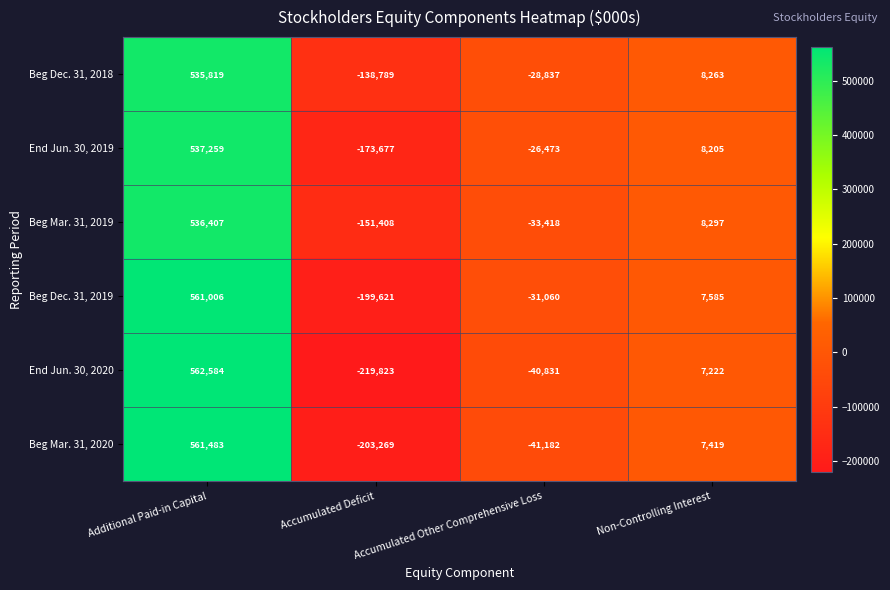

Which series has the largest total across all categories?

Beg Dec. 31, 2018